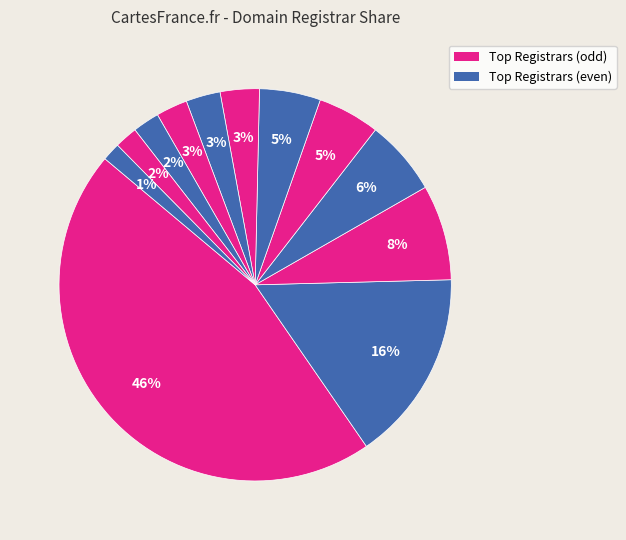

How many segments does this pie chart have?

12